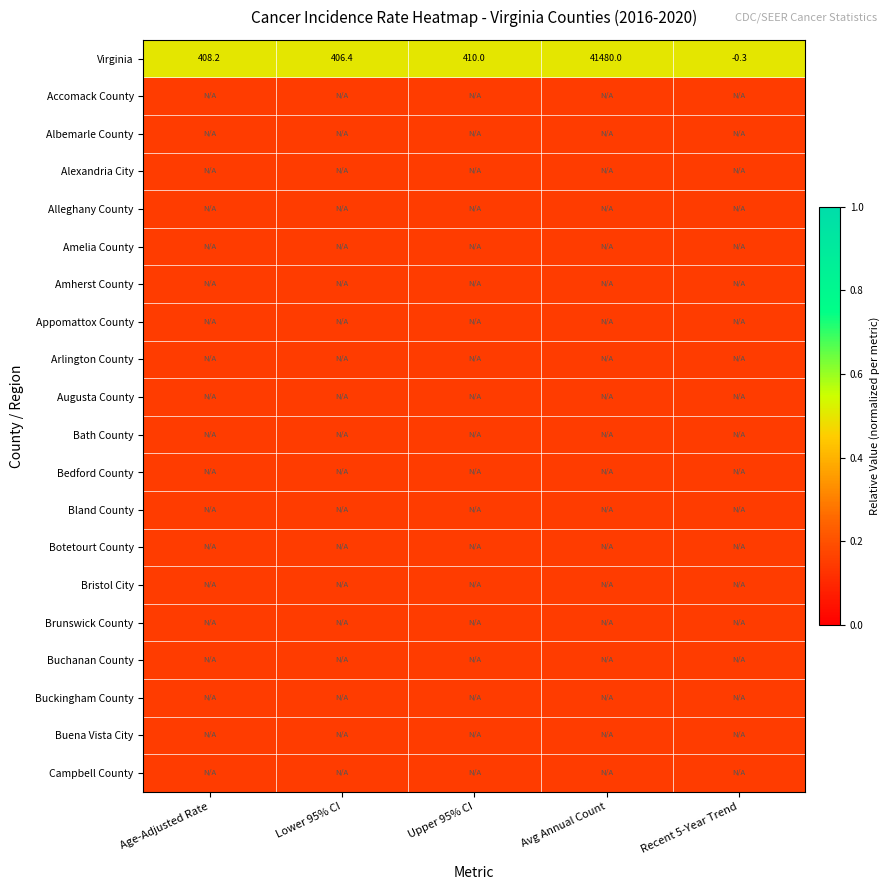

How many data points in Virginia are less than 408?

2